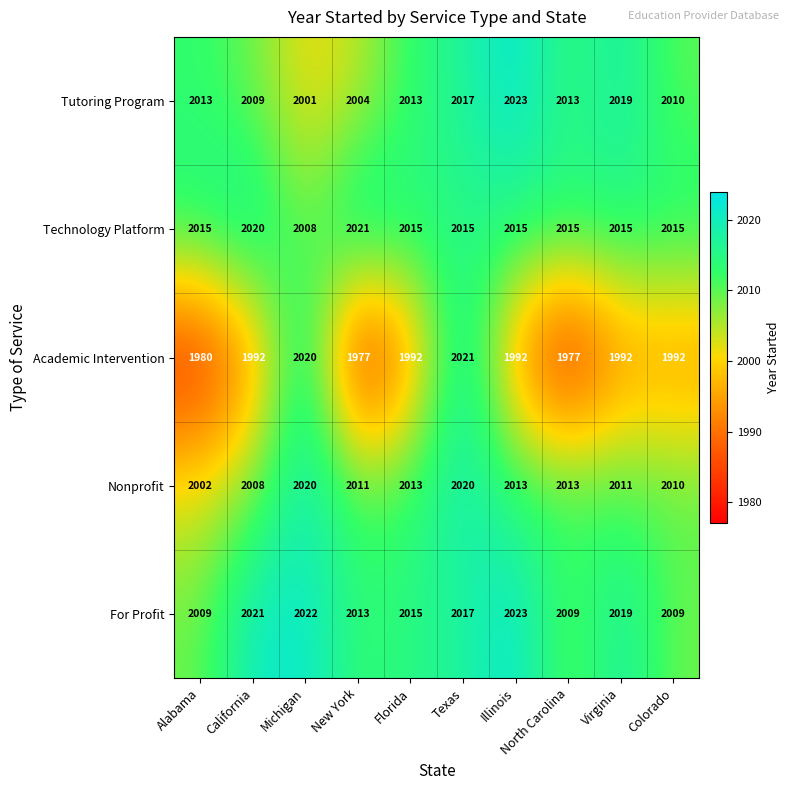

Read the Technology Platform value at California.

2020